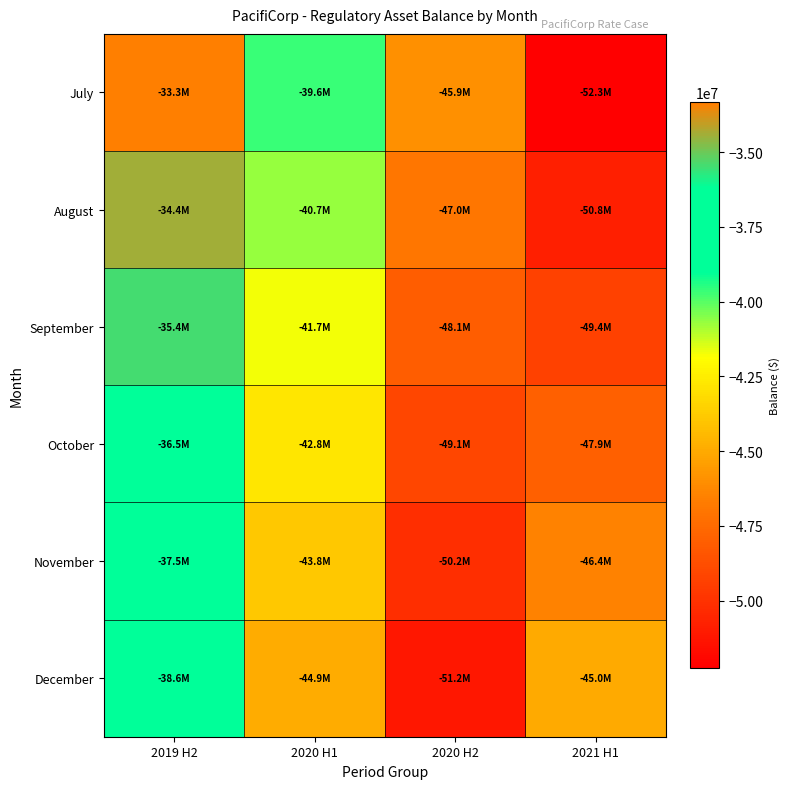

How many series are shown in this chart?

6